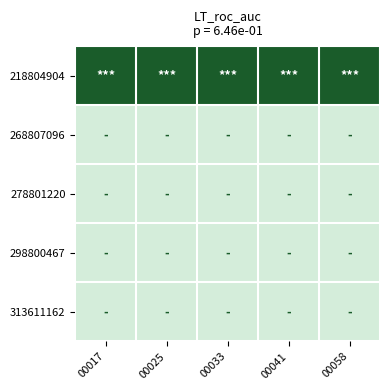

Reading right to left, transcribe all the data shown in this chart.

218804904: 00058=1	00041=1	00033=1	00025=1	00017=1
268807096: 00058=0	00041=0	00033=0	00025=0	00017=0
278801220: 00058=0	00041=0	00033=0	00025=0	00017=0
298800467: 00058=0	00041=0	00033=0	00025=0	00017=0
313611162: 00058=0	00041=0	00033=0	00025=0	00017=0